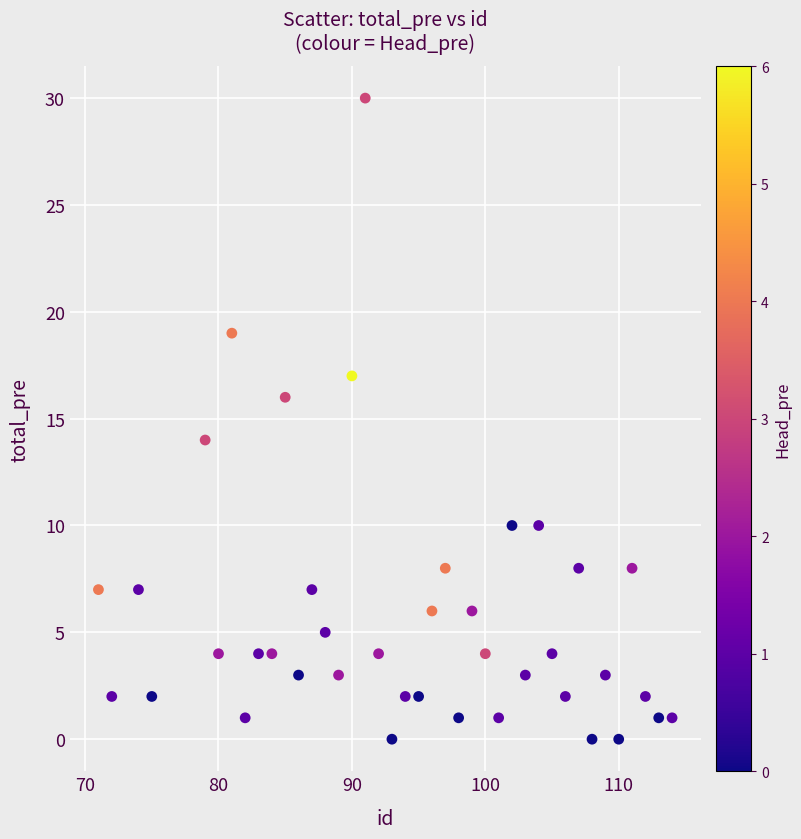

What is the range of Y values (max minus min)?

30